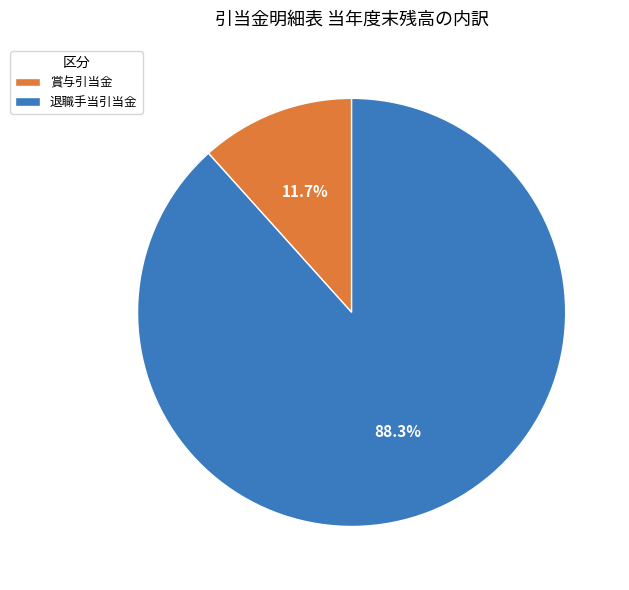

Which has a higher value, 賞与引当金 or 退職手当引当金?

退職手当引当金